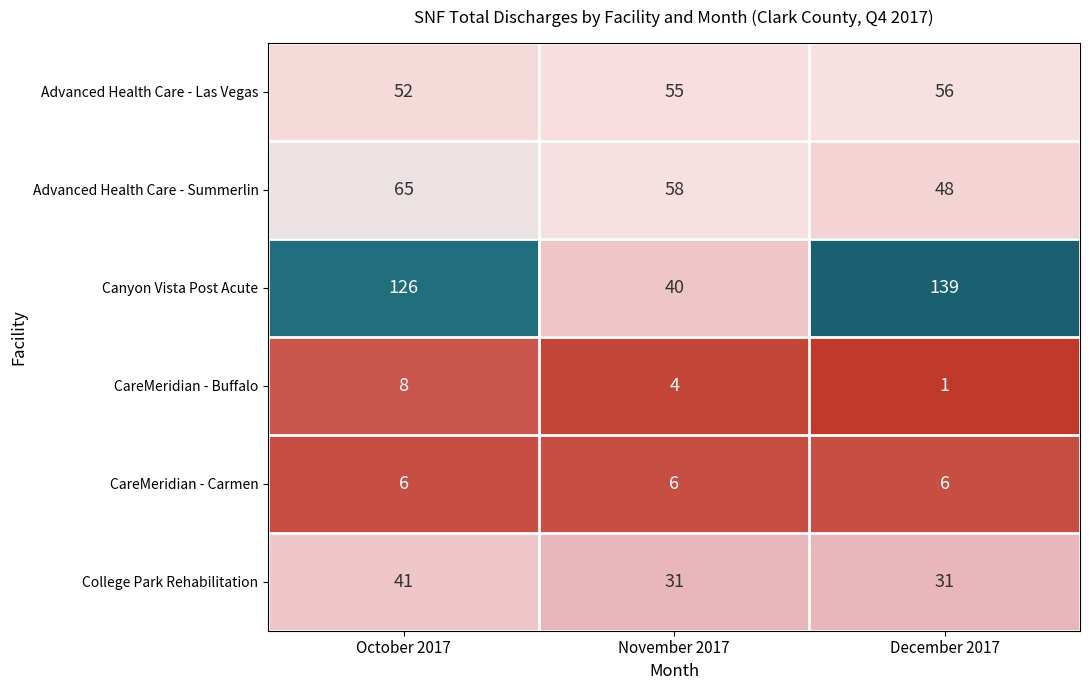

Is it true that CareMeridian - Buffalo equals 4 at October 2017?

False